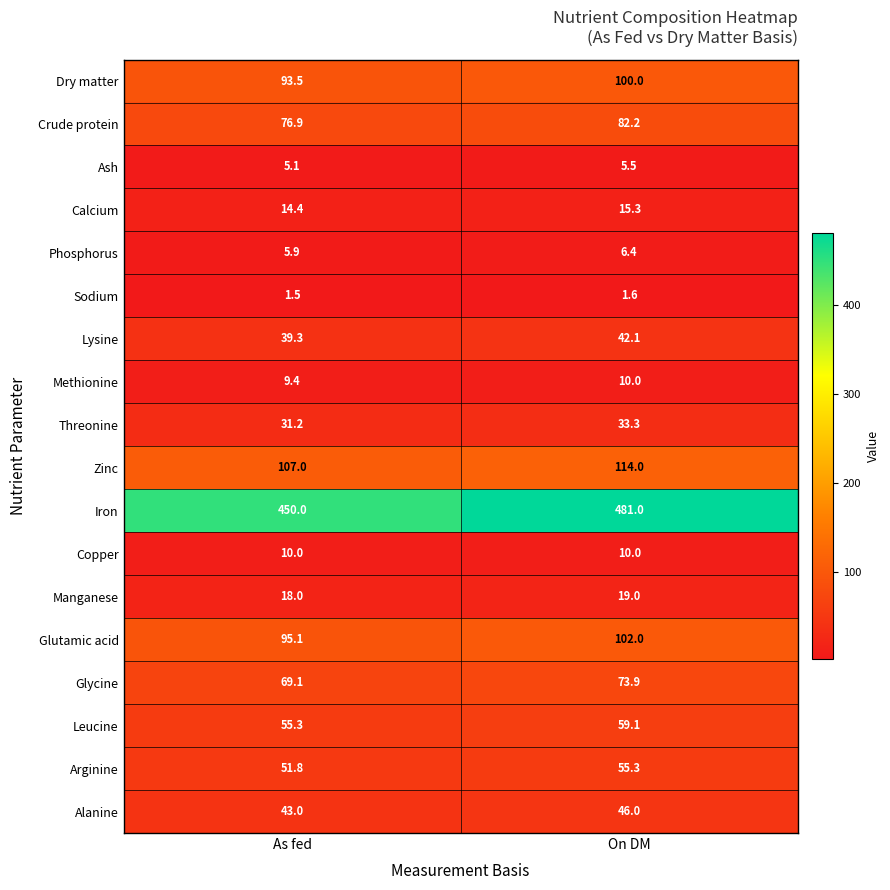

What is the difference between the maximum and minimum values in the Crude protein series?

5.3